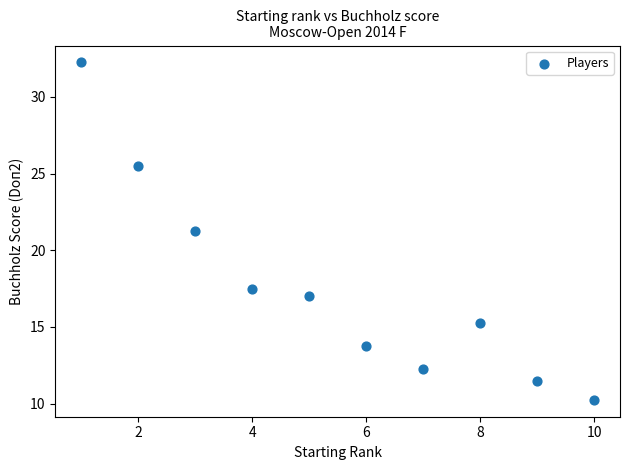

What is the range of Y values (max minus min)?

22.0